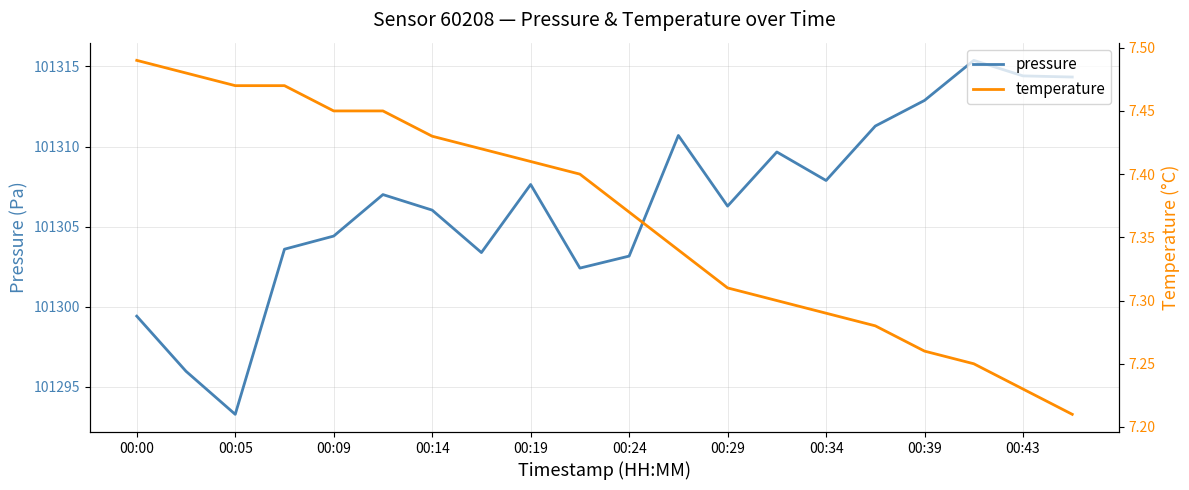

How many distinct data groups are displayed?

2